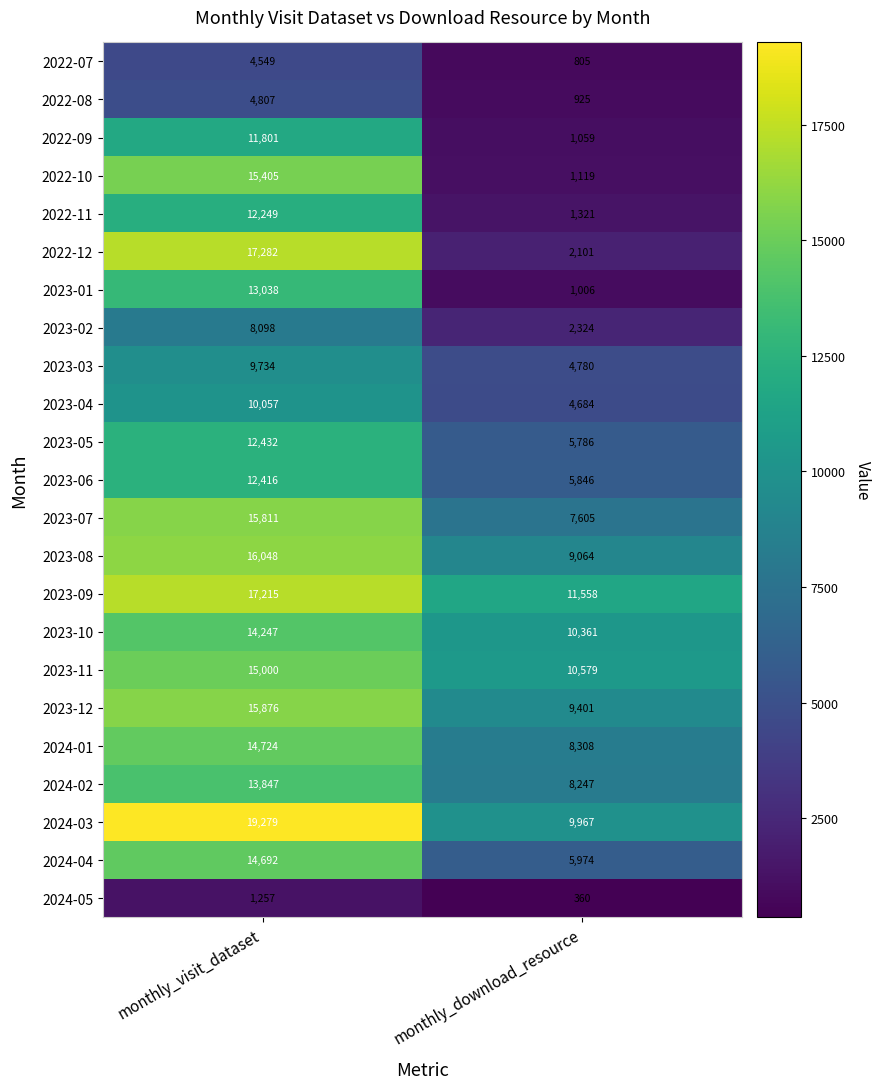

The value of 2022-11 at monthly_download_resource is 1321. True or false?

True